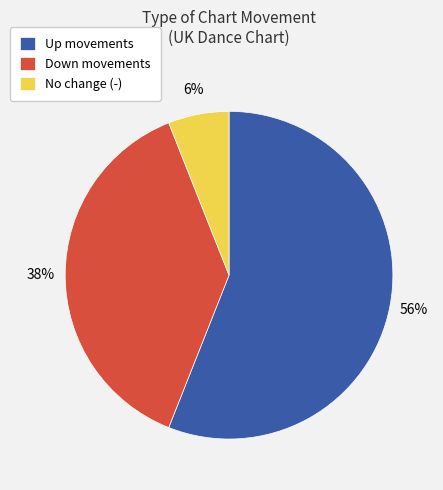

Count the number of slices in the pie.

3